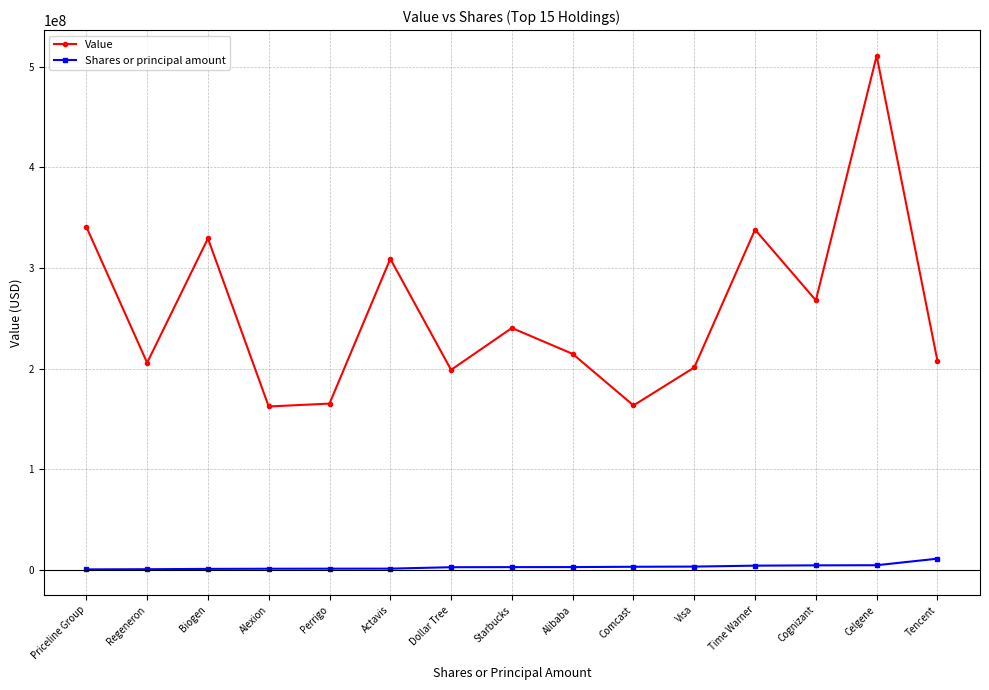

What is the difference between the second highest and minimum values in the Value series?

178657000